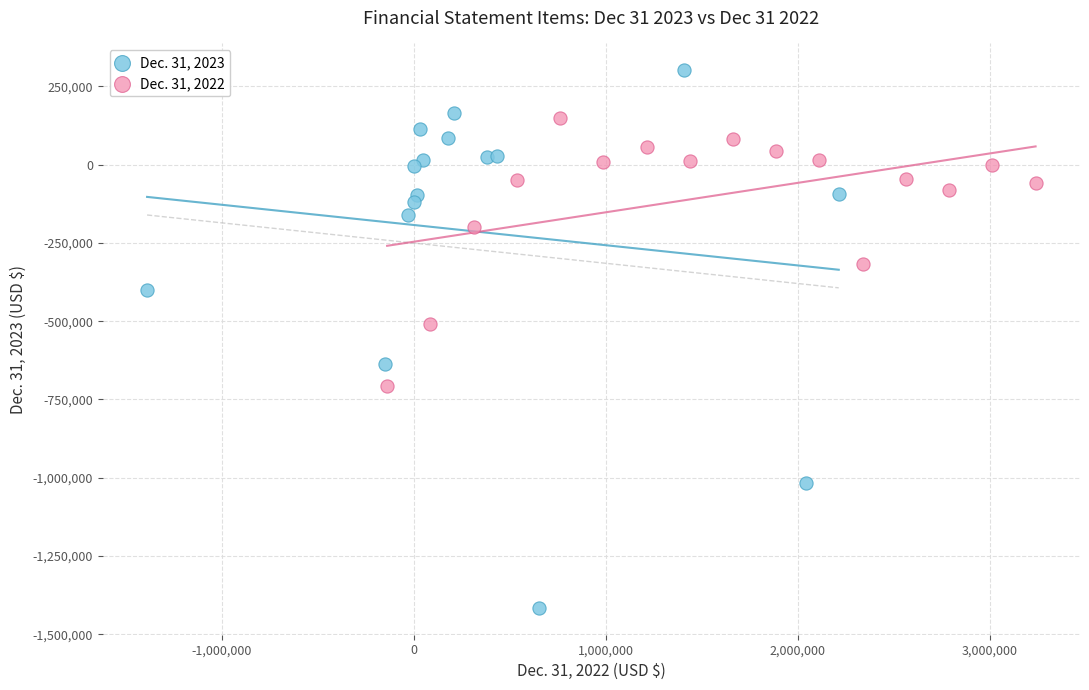

Which series has the widest spread of Y values?

Dec. 31, 2023